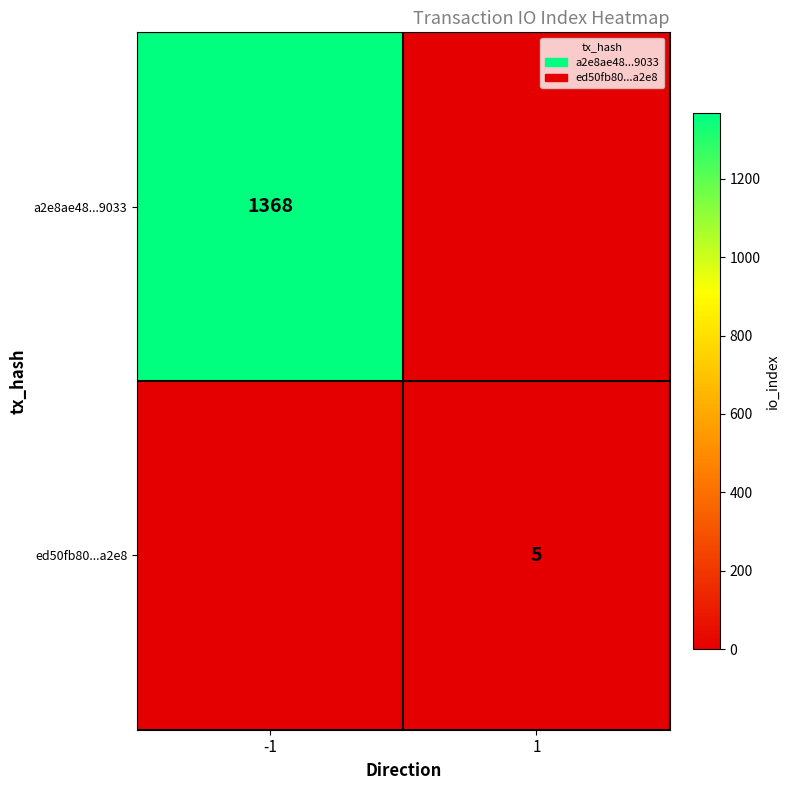

Is it true that ed50fb80...a2e8 equals 1 at 1?

False